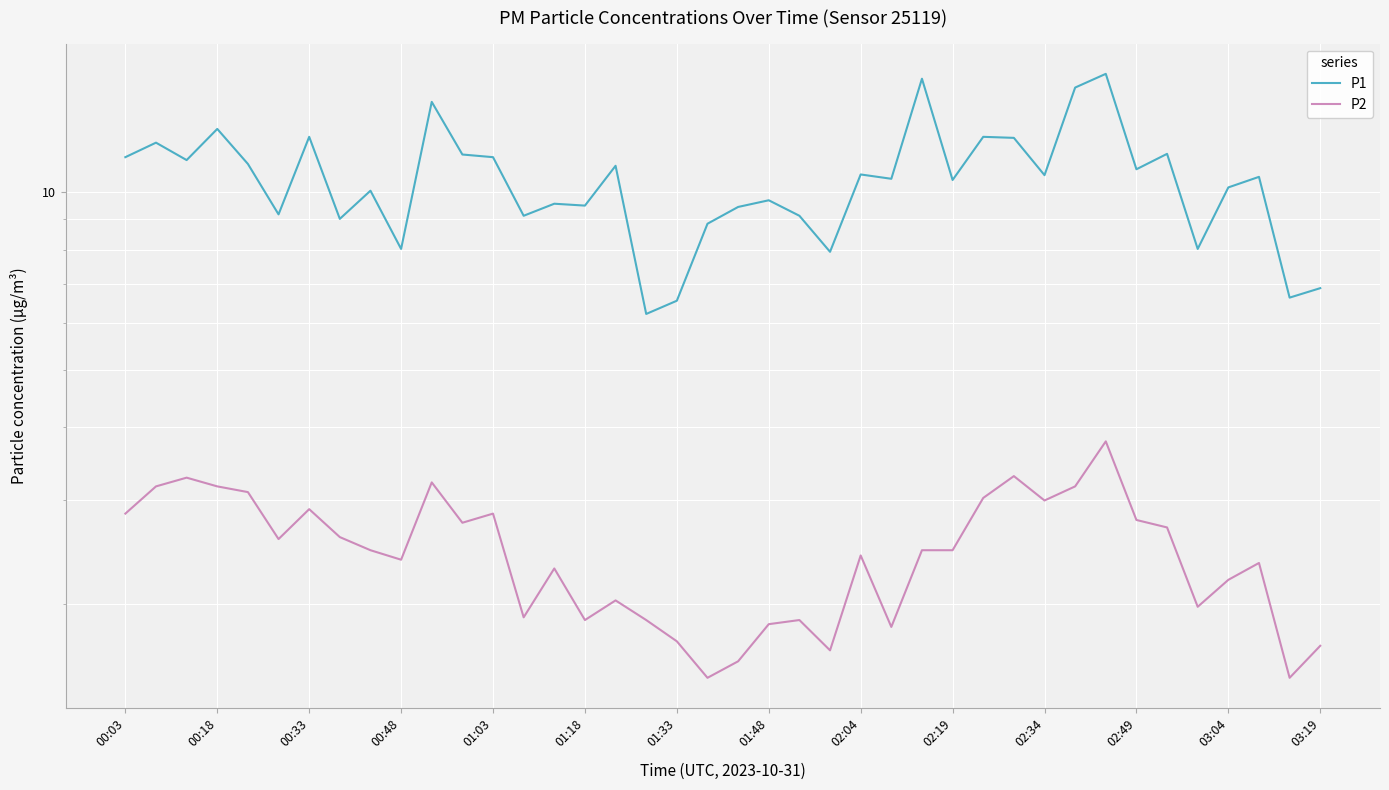

True or false: P2 and P1 cross at least once.

False